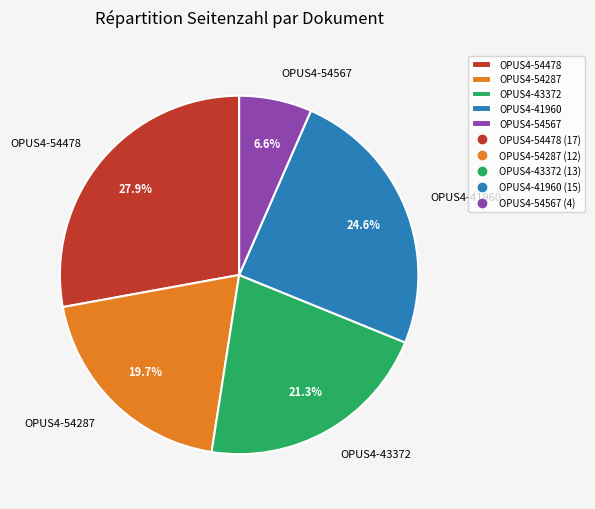

What portion of the pie excludes OPUS4-43372?

78.7%